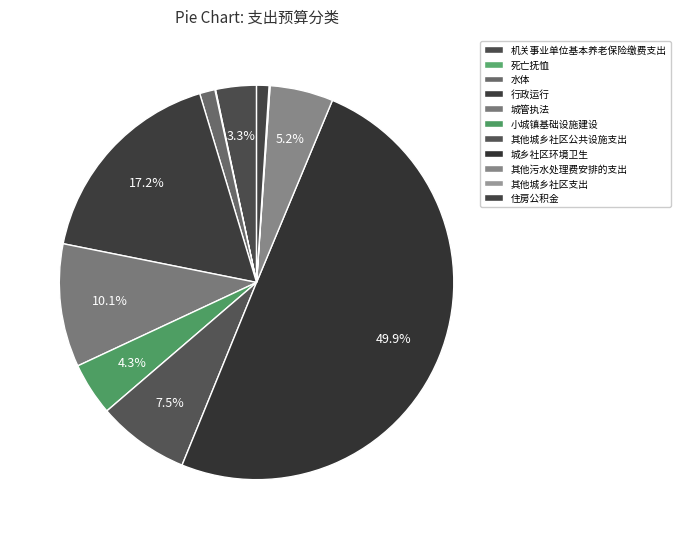

Rank the categories by value from lowest to highest.

死亡抚恤, 其他城乡社区支出, 住房公积金, 水体, 机关事业单位基本养老保险缴费支出, 小城镇基础设施建设, 其他污水处理费安排的支出, 其他城乡社区公共设施支出, 城管执法, 行政运行, 城乡社区环境卫生